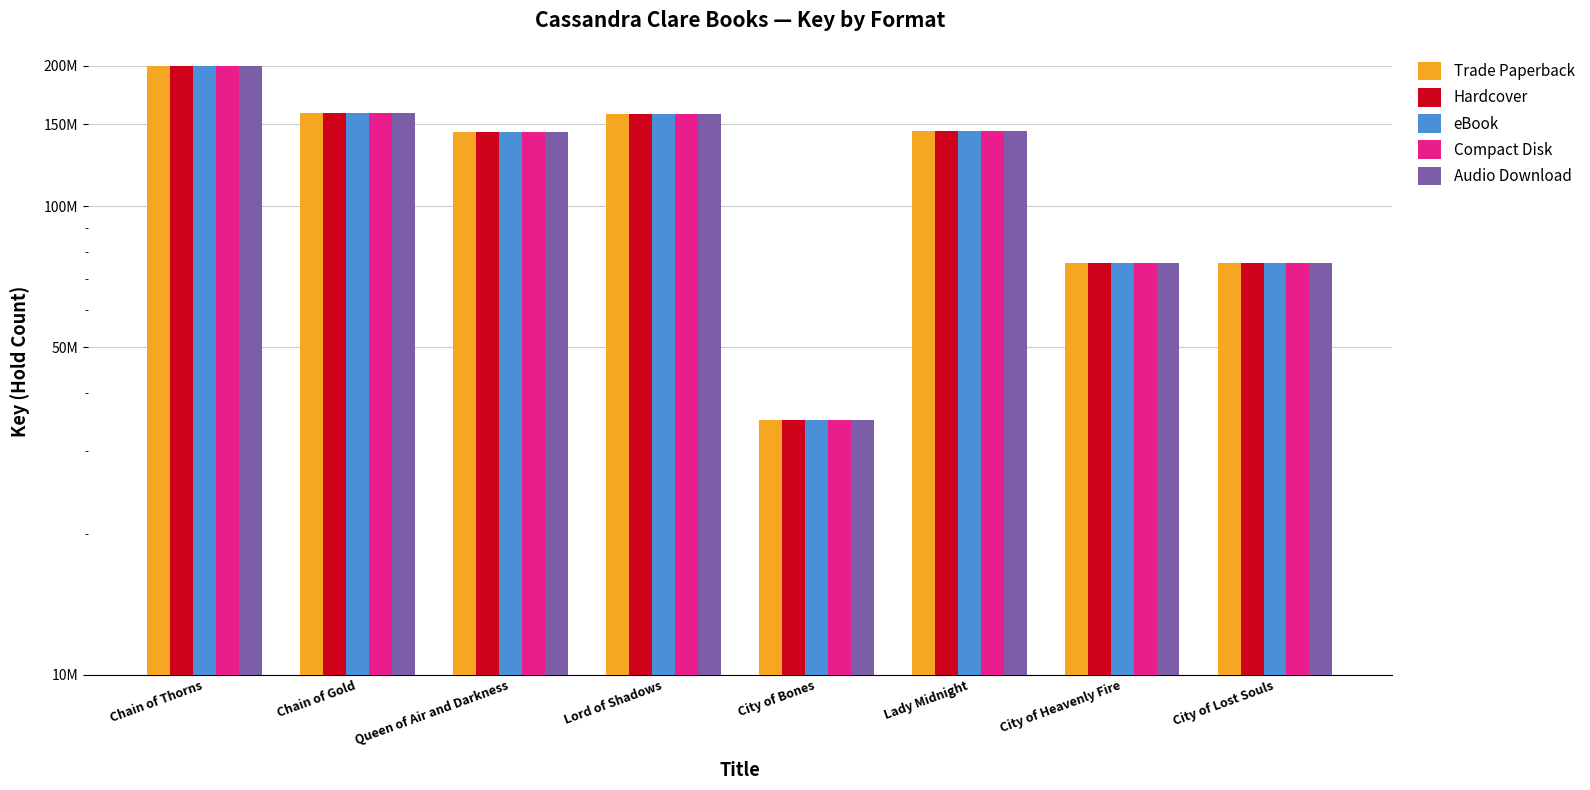

Reading left to right, what are all the values shown in this chart?

Trade Paperback: 200009139	158535659	144037732	157358745	35026865	144625967	75594842	75593231
Hardcover: 200009139	158535659	144037732	157358745	35026865	144625967	75594842	75593231
eBook: 200009139	158535659	144037732	157358745	35026865	144625967	75594842	75593231
Compact Disk: 200009139	158535659	144037732	157358745	35026865	144625967	75594842	75593231
Audio Download: 200009139	158535659	144037732	157358745	35026865	144625967	75594842	75593231